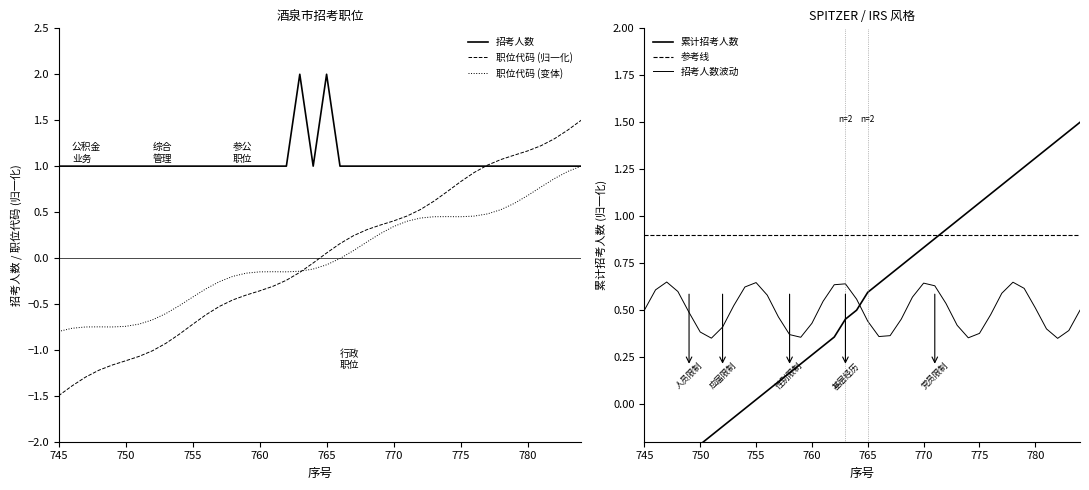

True or false: 职位代码 (归一化) and 招考人数 intersect in this chart.

True